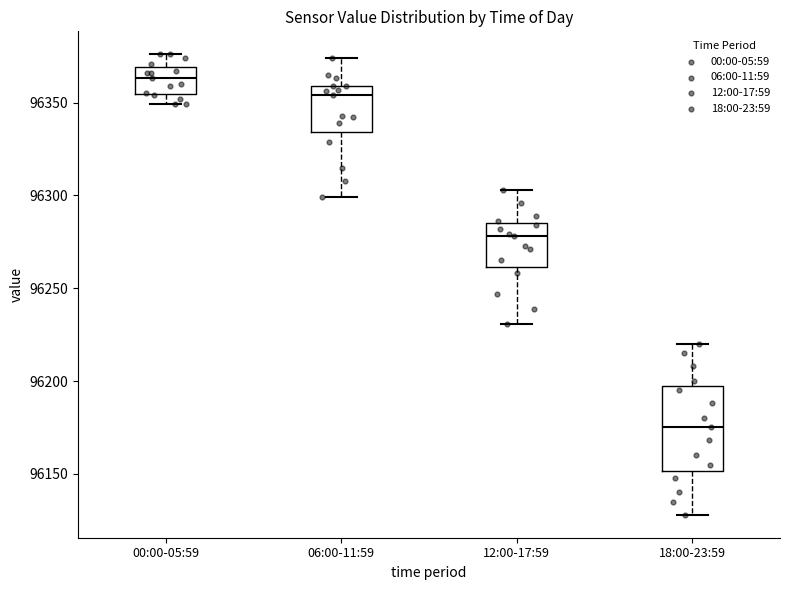

Reading left to right, transcribe this box plot: for each box, give where its median line is, the range the box spans, and where its two whiskers end, as read against the y-axis. The values are not printed on the chart, so give them approximately, as read against the axis.

00:00-05:59: median 96365, box 96355 to 96370, whiskers 96350 to 96375
06:00-11:59: median 96355, box 96335 to 96360, whiskers 96300 to 96375
12:00-17:59: median 96280, box 96260 to 96285, whiskers 96230 to 96305
18:00-23:59: median 96175, box 96150 to 96200, whiskers 96130 to 96220